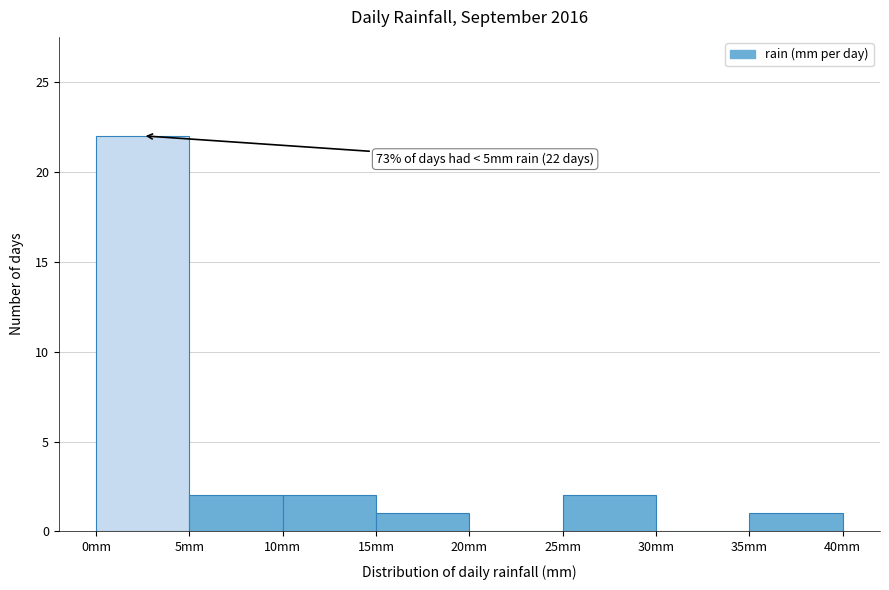

Over which range of the x-axis is the bar tallest?

0 to 5